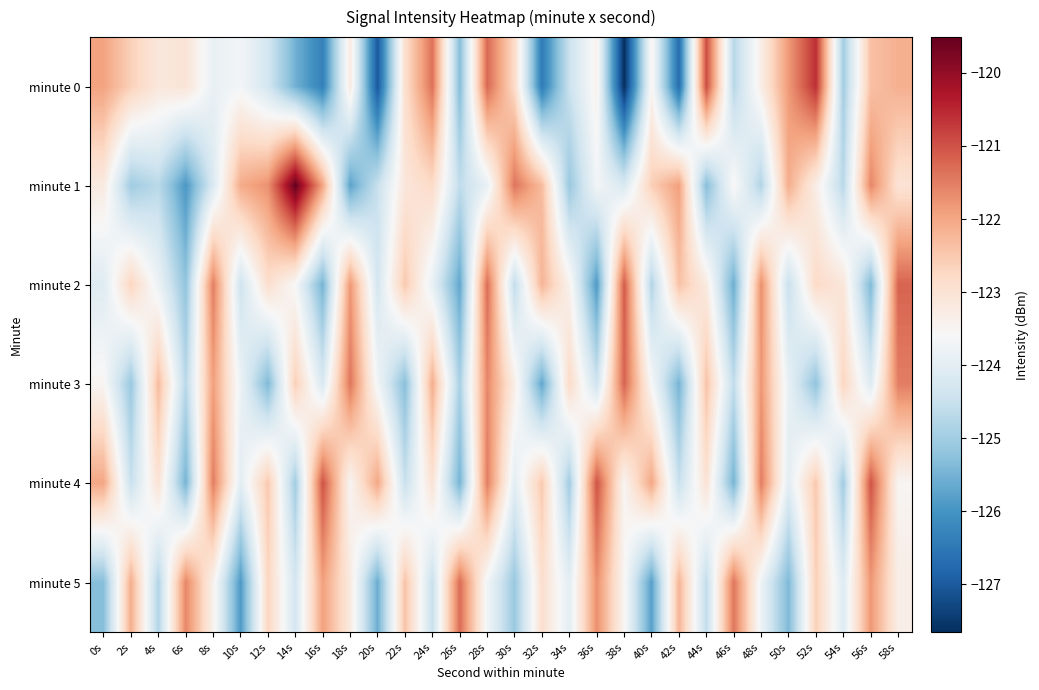

Reading left to right, what are all the values shown in this chart?

minute 0: 0s=-121.9	2s=-122.6	4s=-123.1	6s=-123.0	8s=-123.9	10s=-123.7	12s=-124.3	14s=-125.5	16s=-126.3	18s=-123.2	20s=-127.0	22s=-122.9	24s=-121.4	26s=-125.3	28s=-121.3	30s=-122.8	32s=-126.4	34s=-124.5	36s=-123.4	38s=-127.7	40s=-123.5	42s=-126.7	44s=-120.9	46s=-124.7	48s=-123.3	50s=-121.8	52s=-120.6	54s=-125.0	56s=-122.4	58s=-122.1
minute 1: 0s=-123.2	2s=-125.0	4s=-124.7	6s=-125.9	8s=-124.2	10s=-122.1	12s=-121.7	14s=-119.5	16s=-122.0	18s=-125.8	20s=-124.5	22s=-123.1	24s=-122.8	26s=-124.6	28s=-123.9	30s=-121.4	32s=-122.3	34s=-125.1	36s=-123.7	38s=-124.2	40s=-122.6	42s=-121.9	44s=-125.3	46s=-123.5	48s=-124.8	50s=-122.1	52s=-123.3	54s=-124.7	56s=-121.6	58s=-123.0
minute 2: 0s=-124.1	2s=-122.7	4s=-123.8	6s=-125.2	8s=-121.5	10s=-124.4	12s=-122.9	14s=-123.6	16s=-125.5	18s=-121.8	20s=-124.3	22s=-122.5	24s=-123.9	26s=-125.7	28s=-121.3	30s=-124.6	32s=-122.2	34s=-123.4	36s=-125.9	38s=-121.1	40s=-124.8	42s=-122.4	44s=-123.2	46s=-125.6	48s=-121.7	50s=-124.5	52s=-122.8	54s=-123.1	56s=-125.4	58s=-121.2
minute 3: 0s=-123.5	2s=-125.1	4s=-122.3	6s=-124.7	8s=-121.9	10s=-123.8	12s=-125.4	14s=-122.6	16s=-124.2	18s=-121.4	20s=-123.7	22s=-125.3	24s=-122.1	26s=-124.9	28s=-121.6	30s=-123.3	32s=-125.7	34s=-122.8	36s=-124.4	38s=-121.2	40s=-123.6	42s=-125.5	44s=-122.4	46s=-124.6	48s=-121.8	50s=-123.9	52s=-125.2	54s=-122.7	56s=-124.1	58s=-121.5
minute 4: 0s=-122.0	2s=-124.5	4s=-123.0	6s=-125.5	8s=-121.5	10s=-124.0	12s=-122.5	14s=-125.0	16s=-121.0	18s=-123.5	20s=-122.0	22s=-124.5	24s=-123.0	26s=-125.5	28s=-121.5	30s=-124.0	32s=-122.5	34s=-125.0	36s=-121.0	38s=-123.5	40s=-122.0	42s=-124.5	44s=-123.0	46s=-125.5	48s=-121.5	50s=-124.0	52s=-122.5	54s=-125.0	56s=-121.0	58s=-123.5
minute 5: 0s=-125.3	2s=-122.1	4s=-124.8	6s=-121.6	8s=-123.4	10s=-125.9	12s=-122.7	14s=-124.3	16s=-121.9	18s=-123.2	20s=-125.6	22s=-122.4	24s=-124.5	26s=-121.3	28s=-123.7	30s=-125.1	32s=-122.9	34s=-124.0	36s=-121.7	38s=-123.5	40s=-125.8	42s=-122.2	44s=-124.6	46s=-121.4	48s=-123.8	50s=-125.4	52s=-122.6	54s=-124.1	56s=-121.8	58s=-123.3